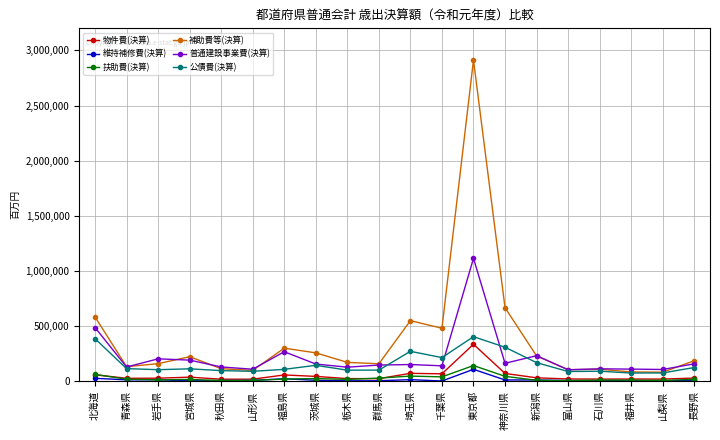

Count the number of categories in the chart.

20